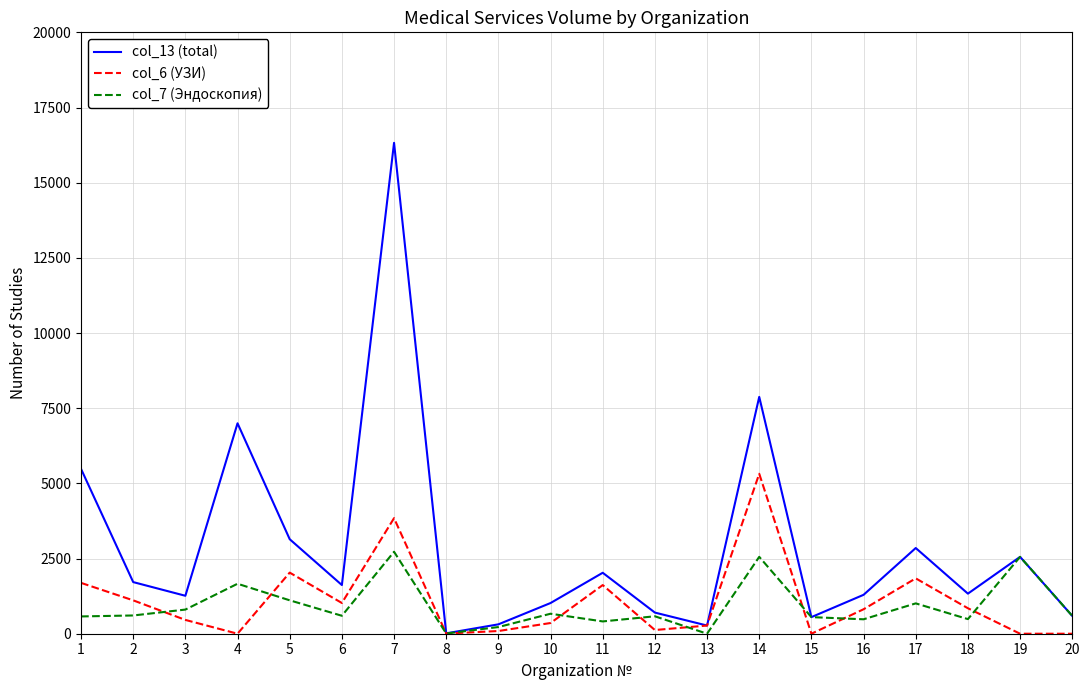

Between 1 and 17, which series saw the biggest shift?

col_13 (total)